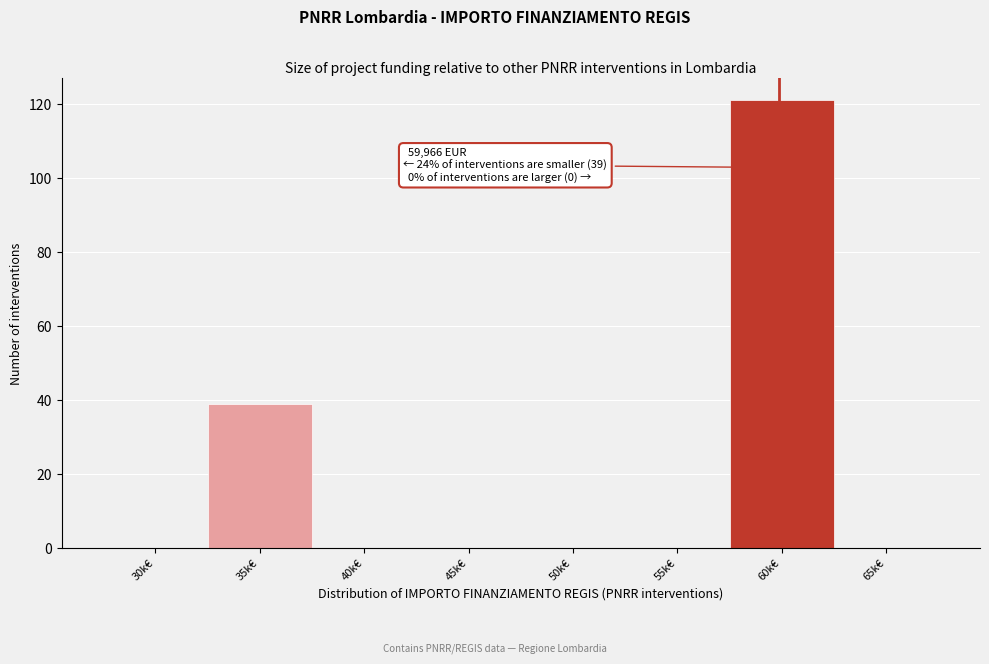

Reading left to right, extract all data points from this chart.

30k€=0	35k€=39	40k€=0	45k€=0	50k€=0	55k€=0	60k€=121	65k€=0